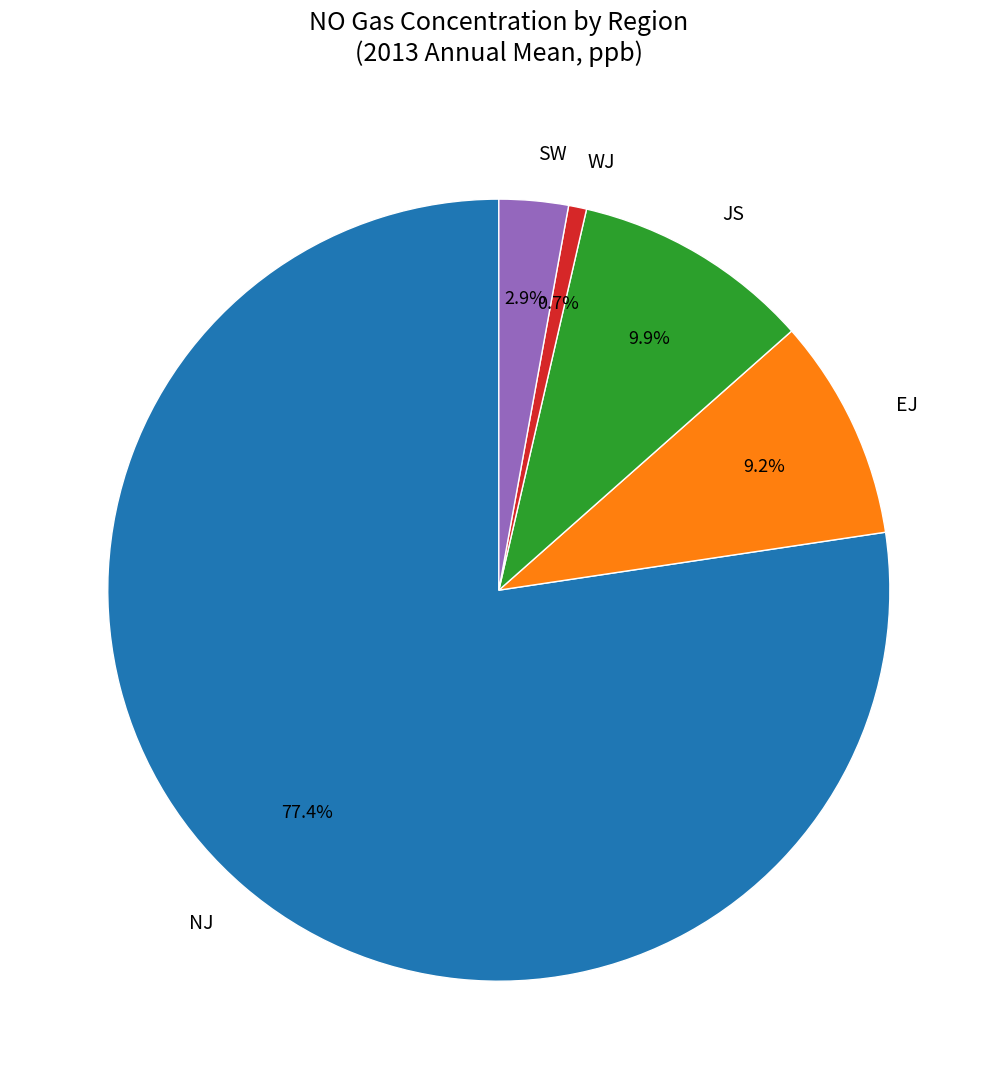

To the nearest percent, what percentage of the pie is NJ?

77%